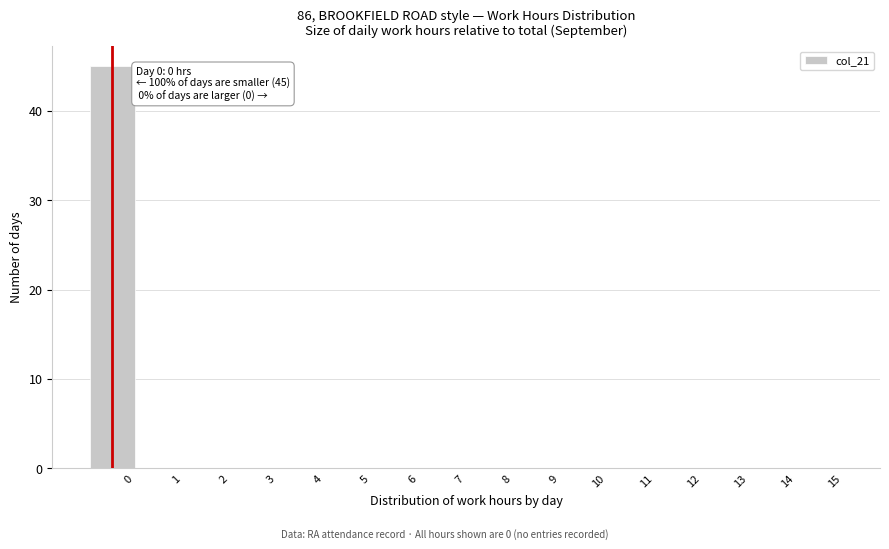

Reading left to right, list all the values displayed in this chart.

0=45	1=0	2=0	3=0	4=0	5=0	6=0	7=0	8=0	9=0	10=0	11=0	12=0	13=0	14=0	15=0